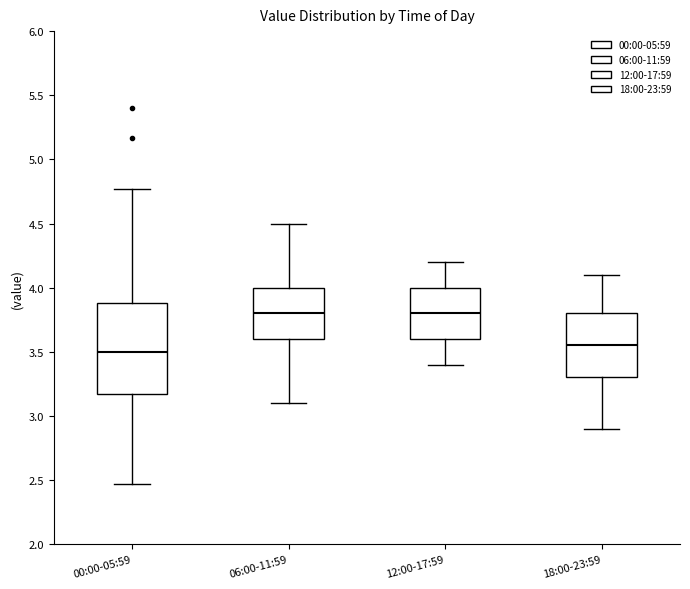

Reading left to right, transcribe this box plot: for each box, give where its median line is, the range the box spans, and where its two whiskers end, as read against the y-axis. The values are not printed on the chart, so give them approximately, as read against the axis.

00:00-05:59: median 3.50, box 3.15 to 3.90, whiskers 2.45 to 4.75
06:00-11:59: median 3.80, box 3.60 to 4.00, whiskers 3.10 to 4.50
12:00-17:59: median 3.80, box 3.60 to 4.00, whiskers 3.40 to 4.20
18:00-23:59: median 3.55, box 3.30 to 3.80, whiskers 2.90 to 4.10